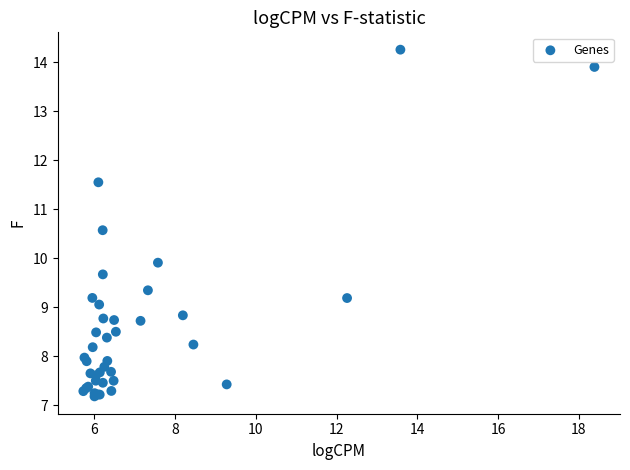

What Y value in the scatter plot is closest to 10?

9.9